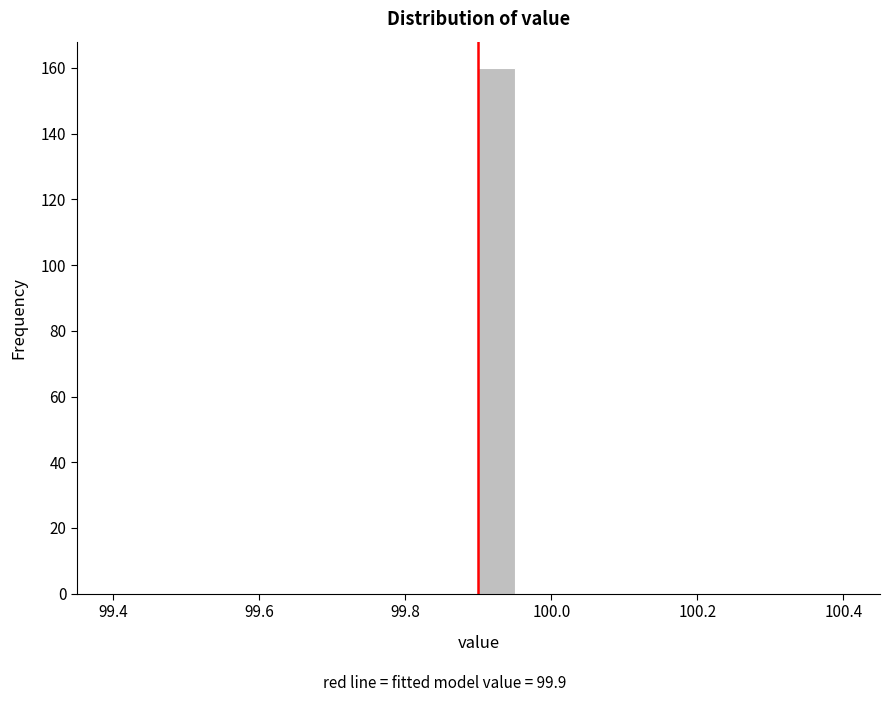

Read against the x-axis, roughly where is the centre of the tallest bar?

99.92